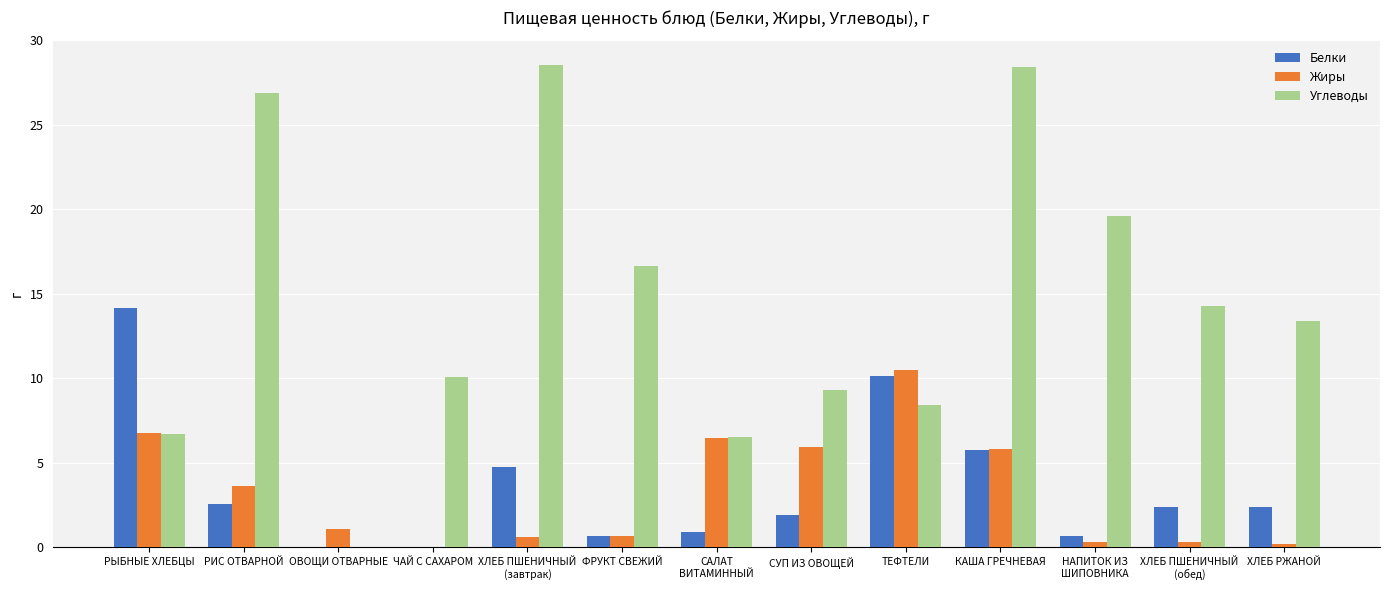

Is the value of Белки at ФРУКТ СВЕЖИЙ greater than the value of Жиры at НАПИТОК ИЗ
ШИПОВНИКА?

Yes